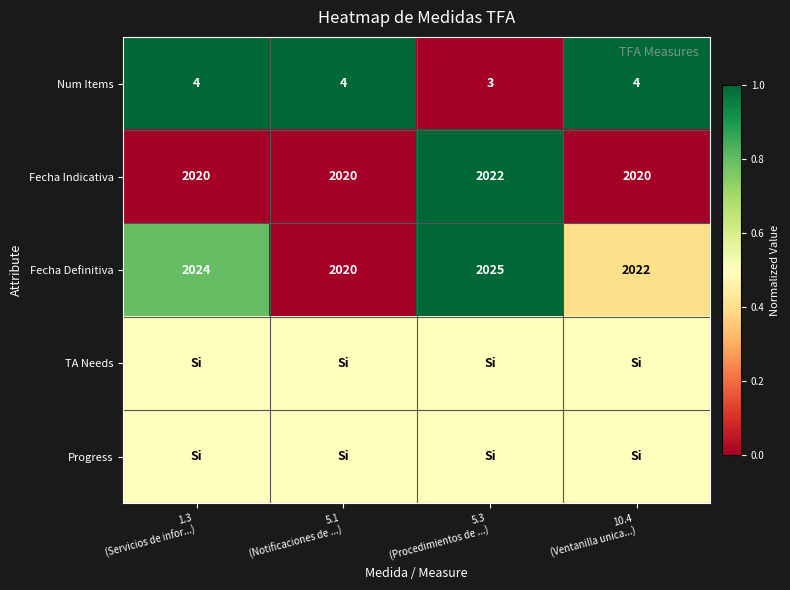

Which has a higher value, 5.1
(Notificaciones de ...) or 5.3
(Procedimientos de ...)?

5.1
(Notificaciones de ...)